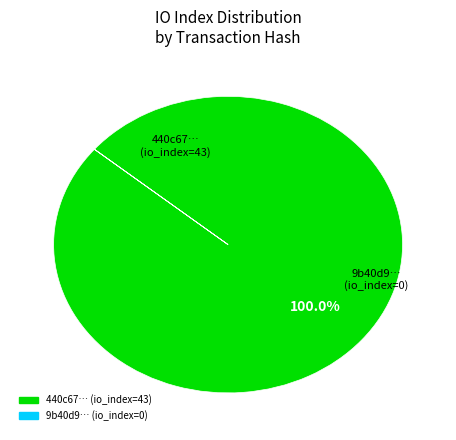

Is there any slice that represents more than half of the pie?

Yes